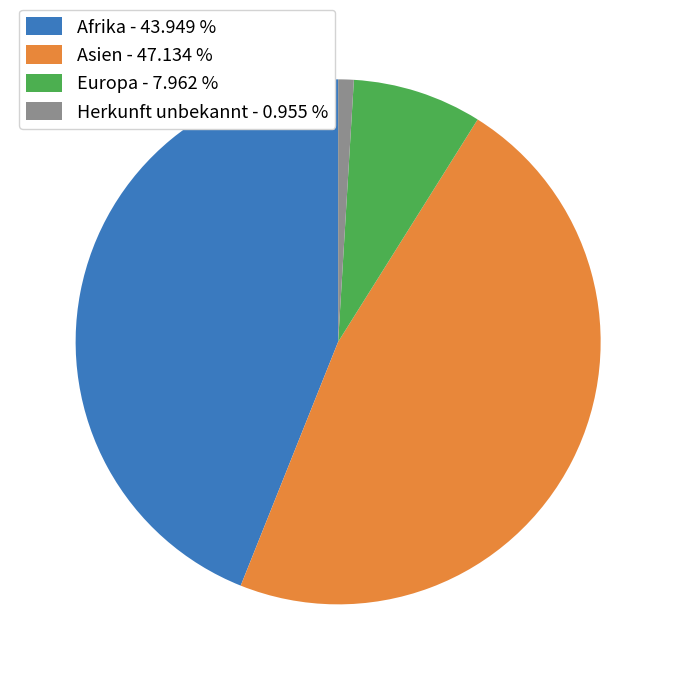

Is the sum of Europa - 7.962 % and Herkunft unbekannt - 0.955 % greater than half?

No